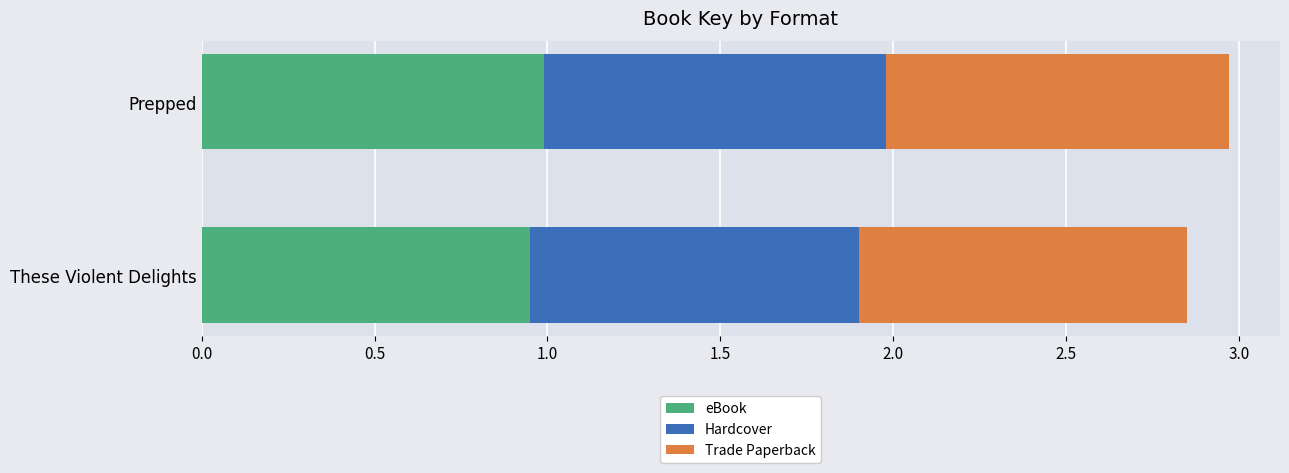

What is the total value across all series at These Violent Delights?

2.9